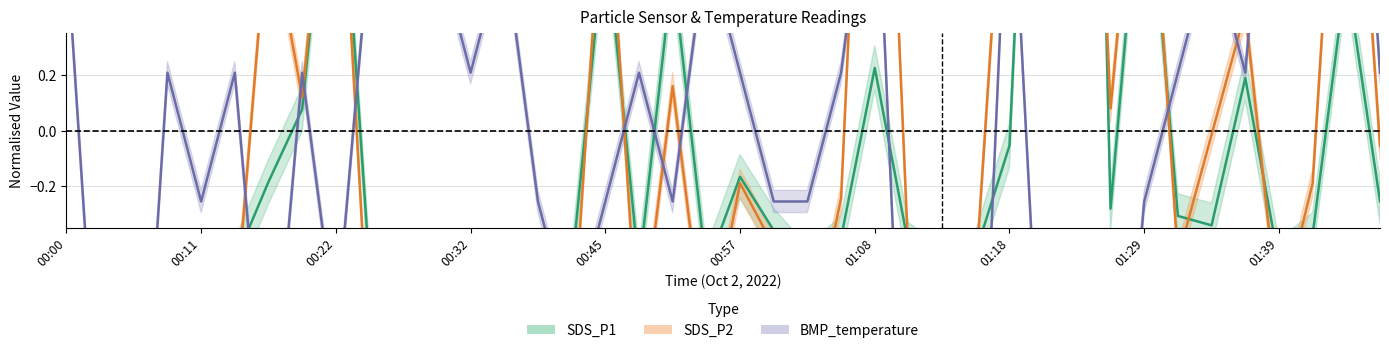

Which series changed the most between 10 and 24?

SDS_P2